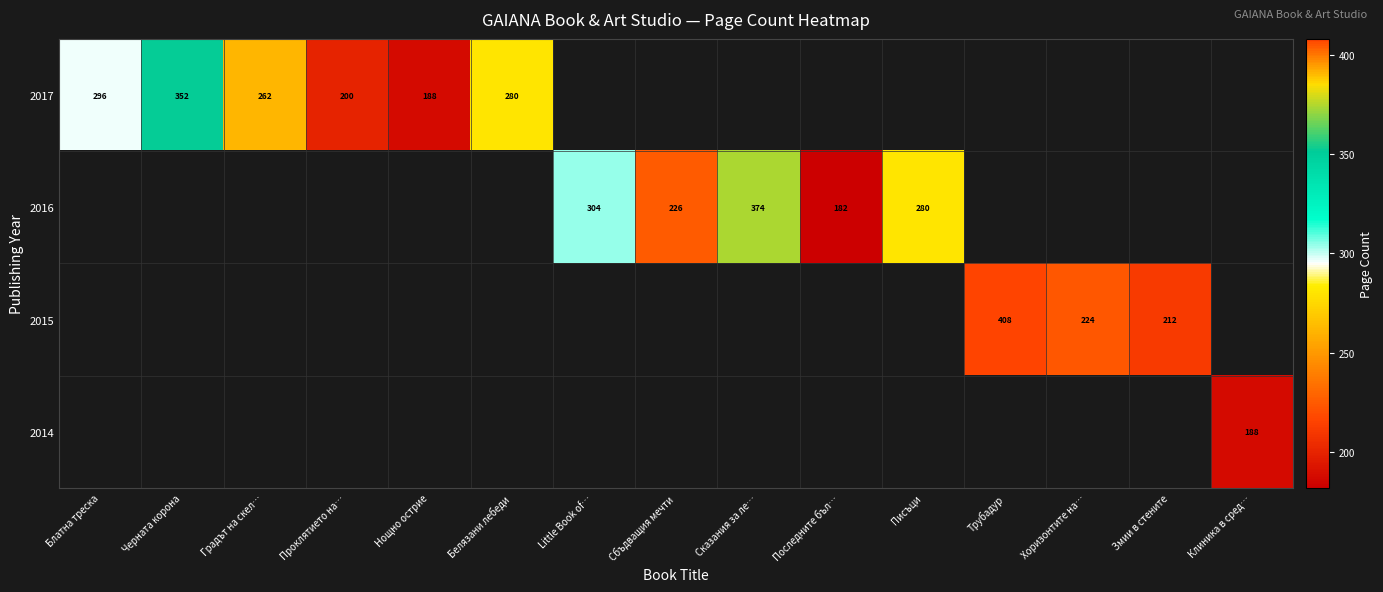

Which label corresponds to the smallest value in the chart?

Последните бъл…